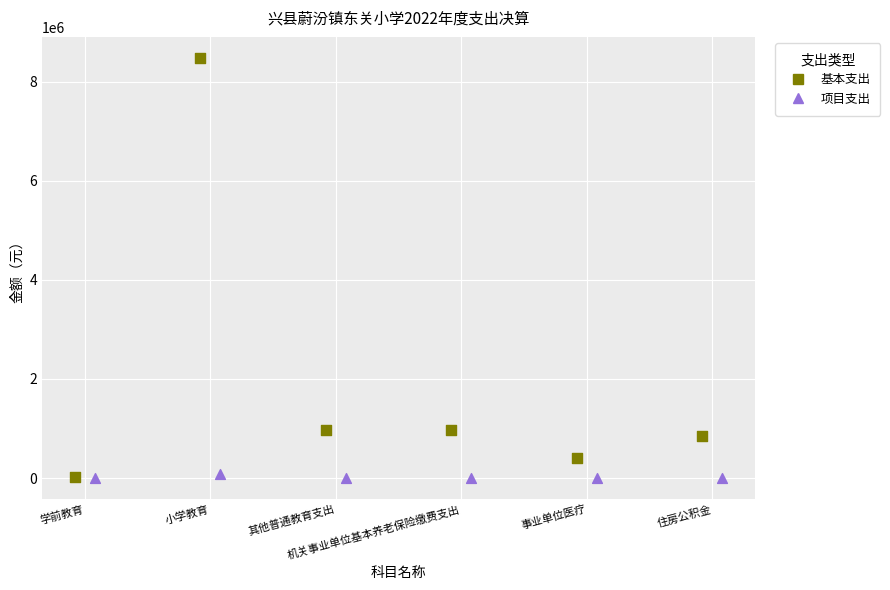

What are all the series names shown in the legend?

基本支出, 项目支出